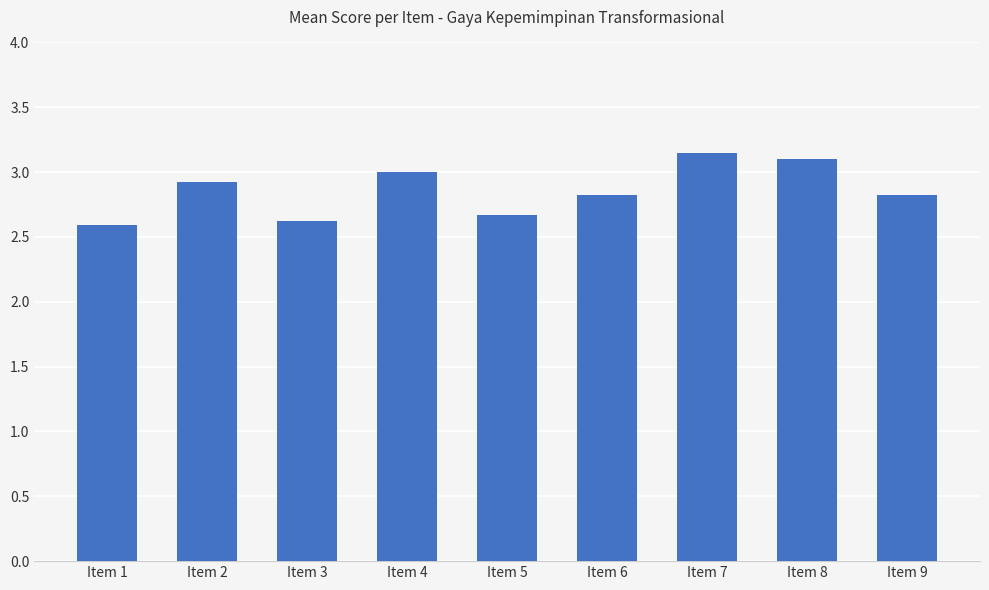

What is the smallest value displayed?

2.6